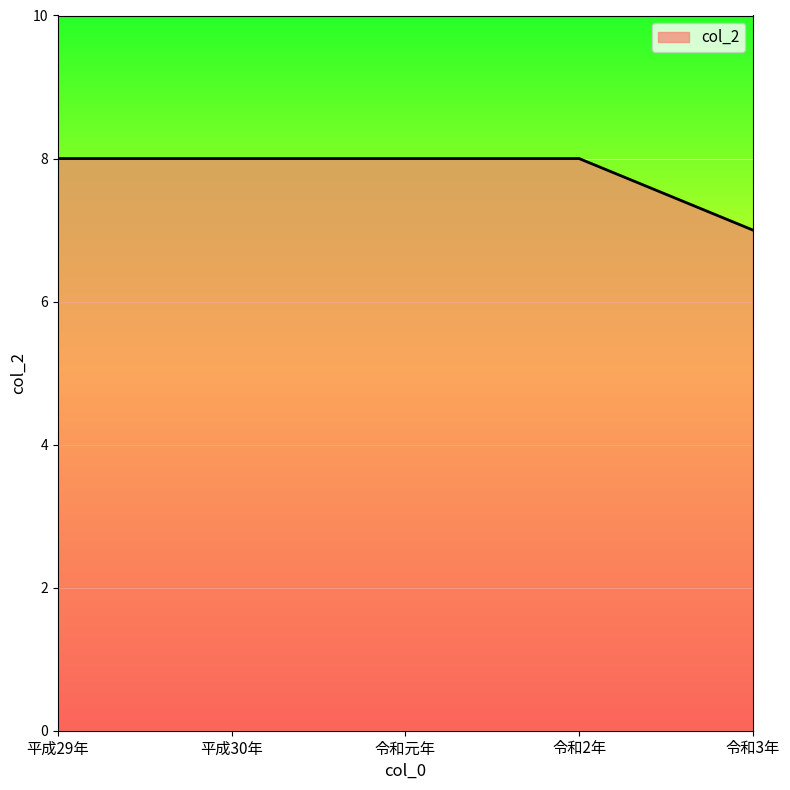

Reading right to left, what are all the values shown in this chart?

7	8	8	8	8